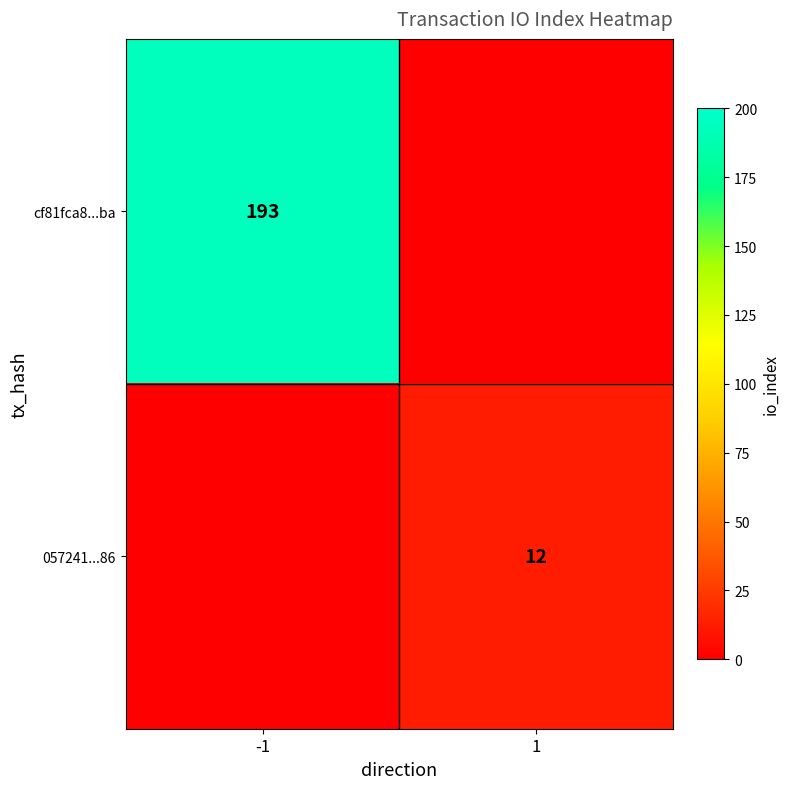

The cf81fca8...ba series shows 293 at -1. True or false?

False